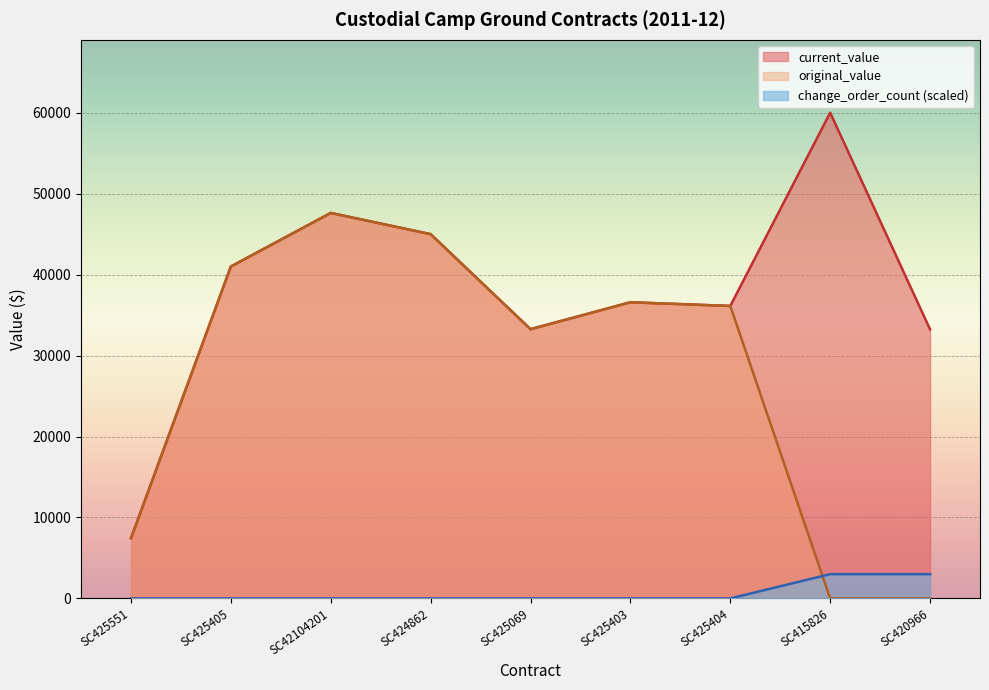

How many values in the original_value series are below 36130?

4